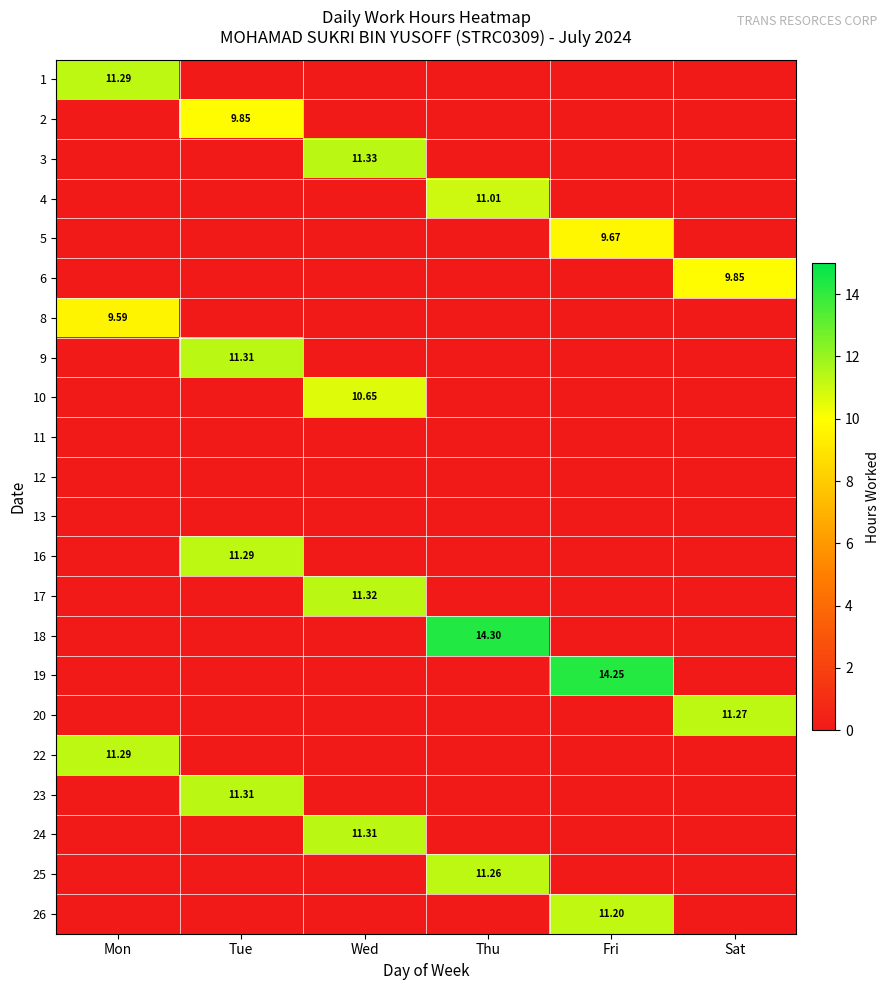

List the series in order of their peak value, lowest first.

11, 12, 13, 8, 5, 2, 6, 10, 4, 26, 25, 20, 1, 16, 22, 9, 23, 24, 17, 3, 19, 18